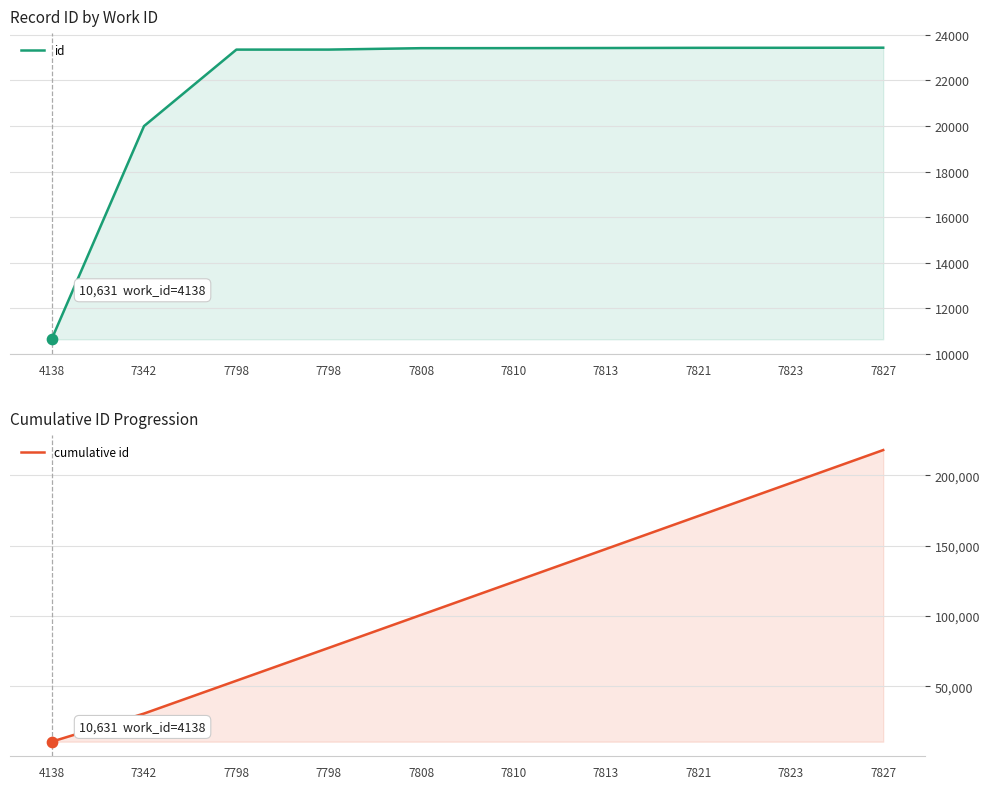

Which series has the largest Y range (max minus min)?

cumulative id